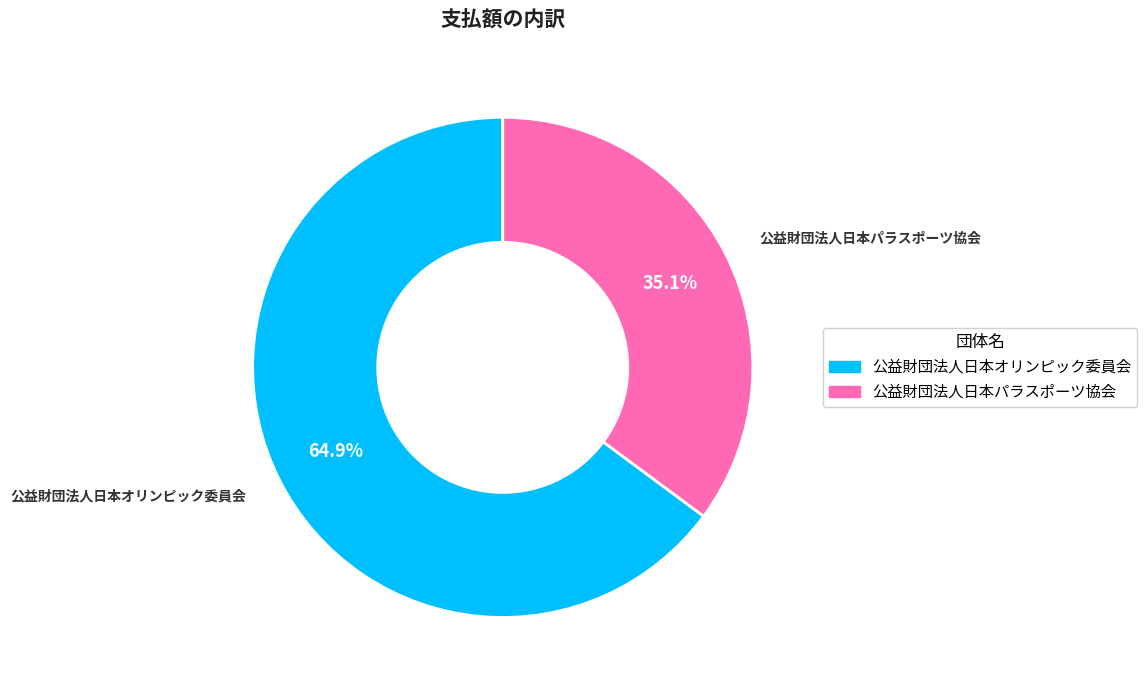

To the nearest percent, what is the difference between the largest and smallest slice percentages?

30%